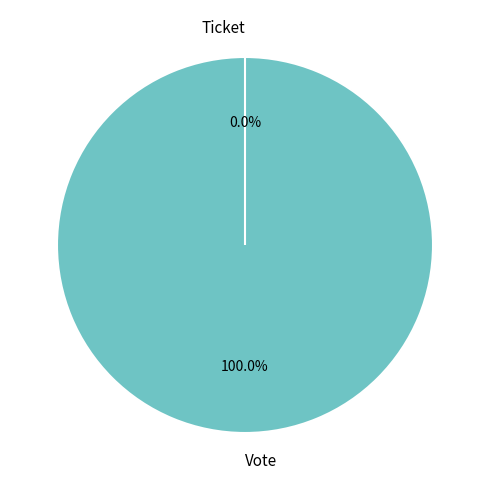

What is the smallest slice in the pie chart?

Ticket